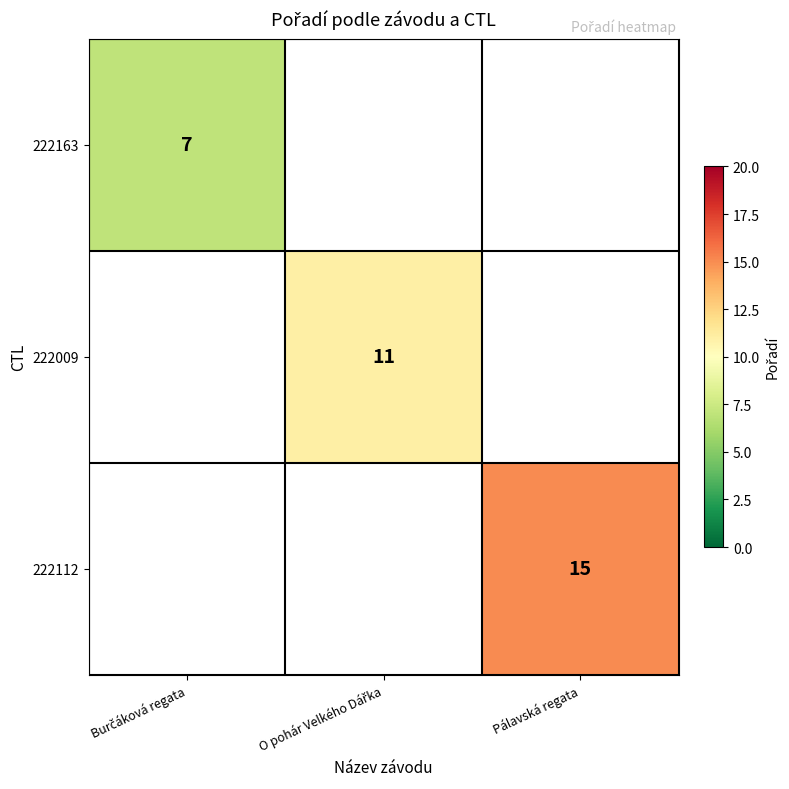

Which has a higher value, O pohár Velkého Dářka or Pálavská regata?

Pálavská regata